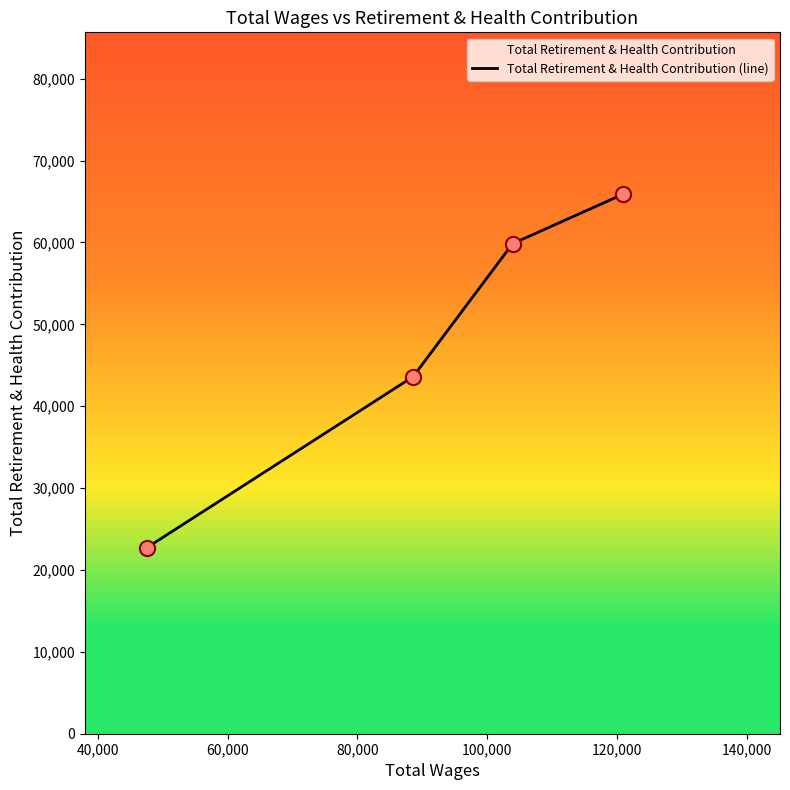

What is the greatest value displayed?

65893